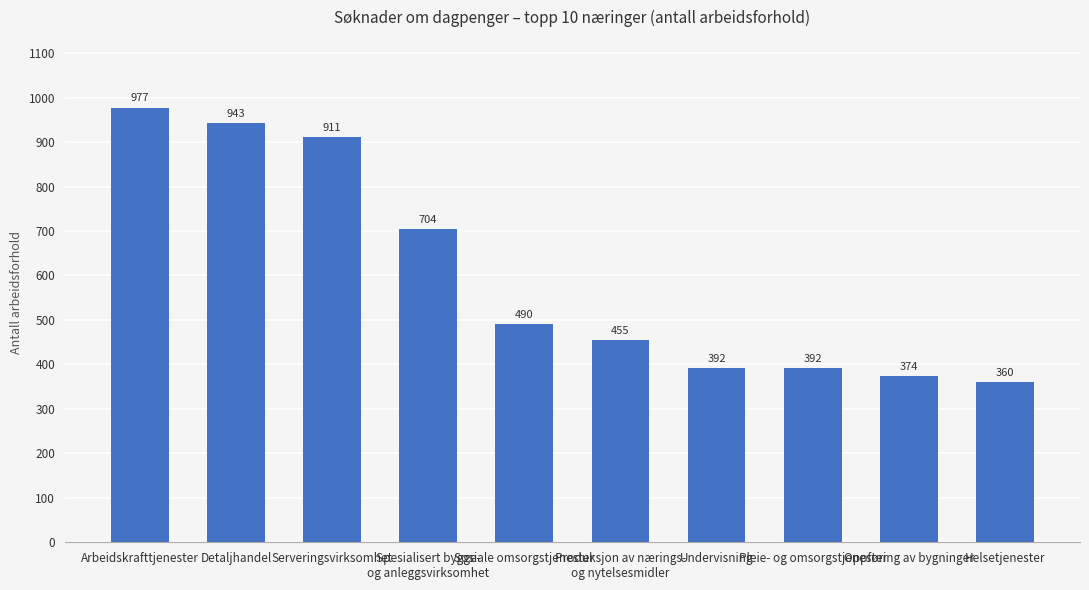

What is the greatest value displayed?

977